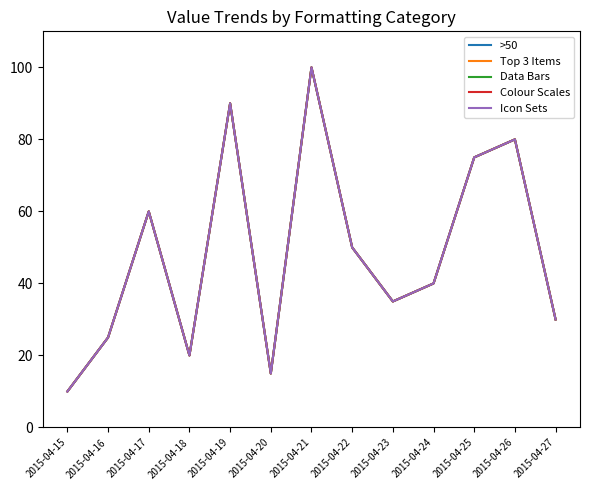

True or false: Icon Sets and Data Bars cross at least once.

False